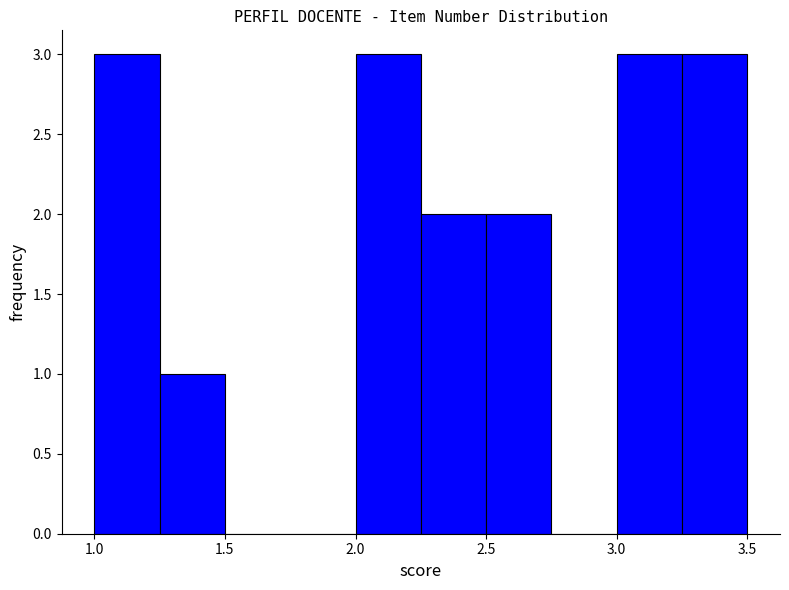

Reading left to right, transcribe this chart: for each bar, give the range it covers on the x-axis and its height. The values are not printed on the chart, so give them approximately, as read against the axis.

1.00 to 1.25: 3
1.25 to 1.50: 1
1.50 to 1.75: 0
1.75 to 2.00: 0
2.00 to 2.25: 3
2.25 to 2.50: 2
2.50 to 2.75: 2
2.75 to 3.00: 0
3.00 to 3.25: 3
3.25 to 3.50: 3